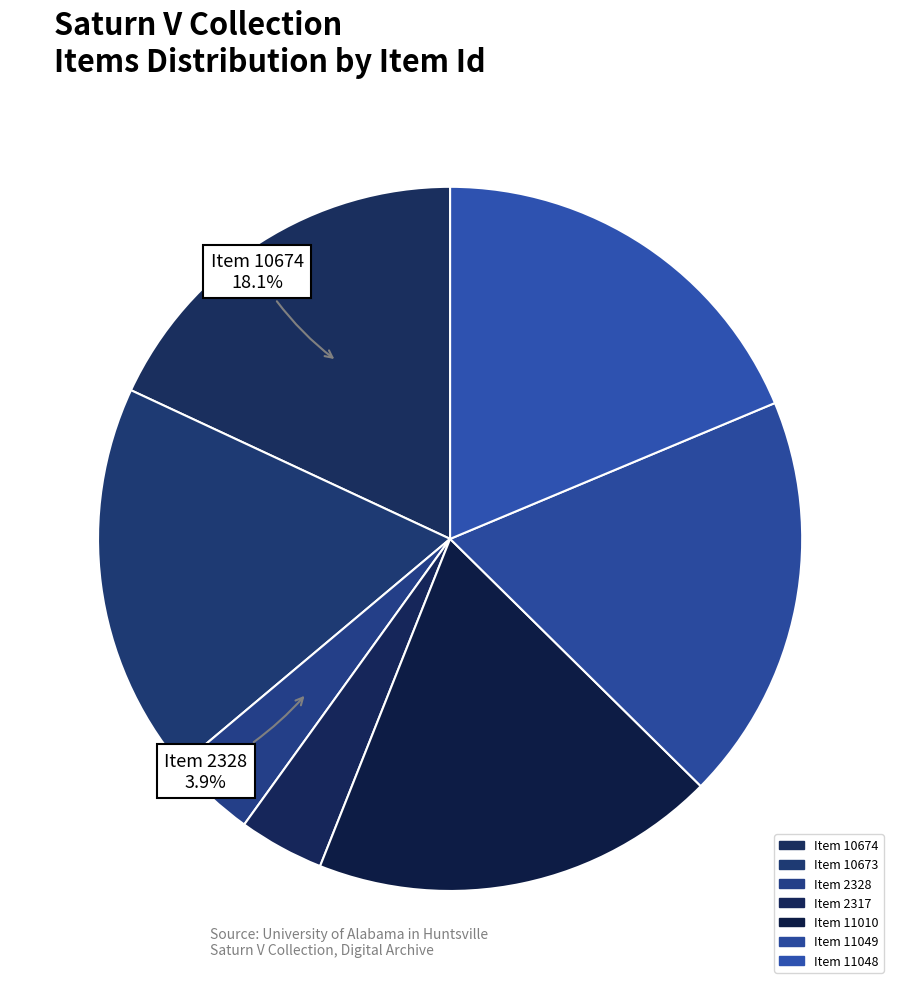

How many slices are in this pie chart?

7